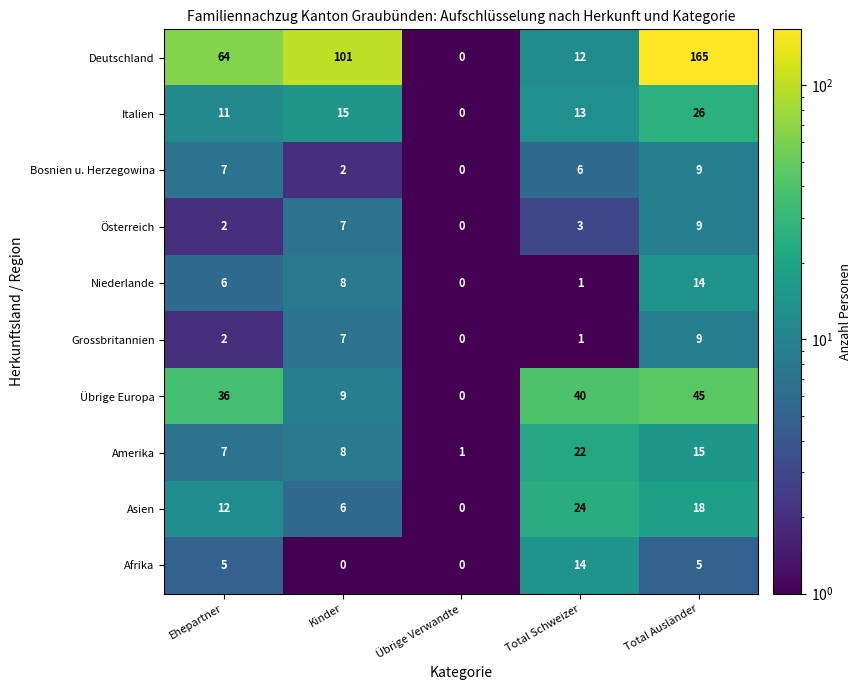

How many distinct data groups are displayed?

10